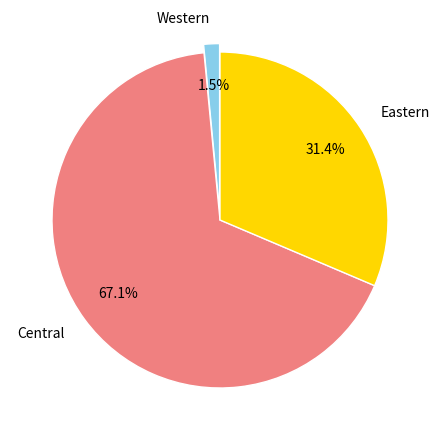

Which slice represents more than half of the pie?

Central